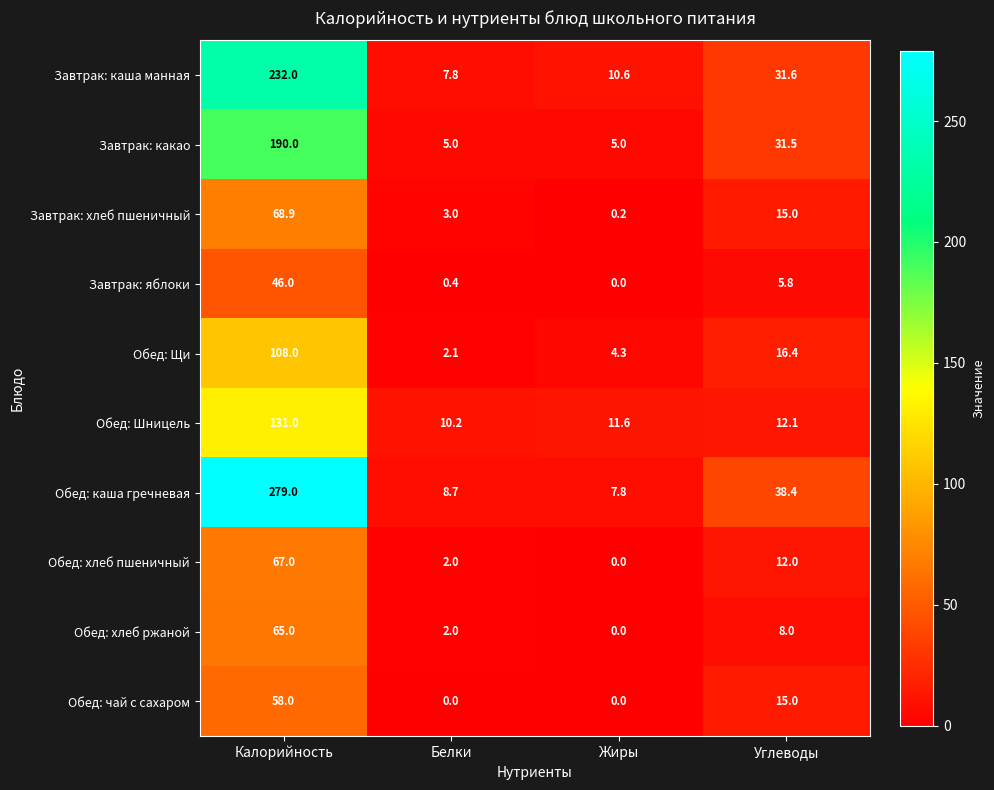

True or false: Обед: хлеб ржаной has a value of 2.0 at Белки.

True